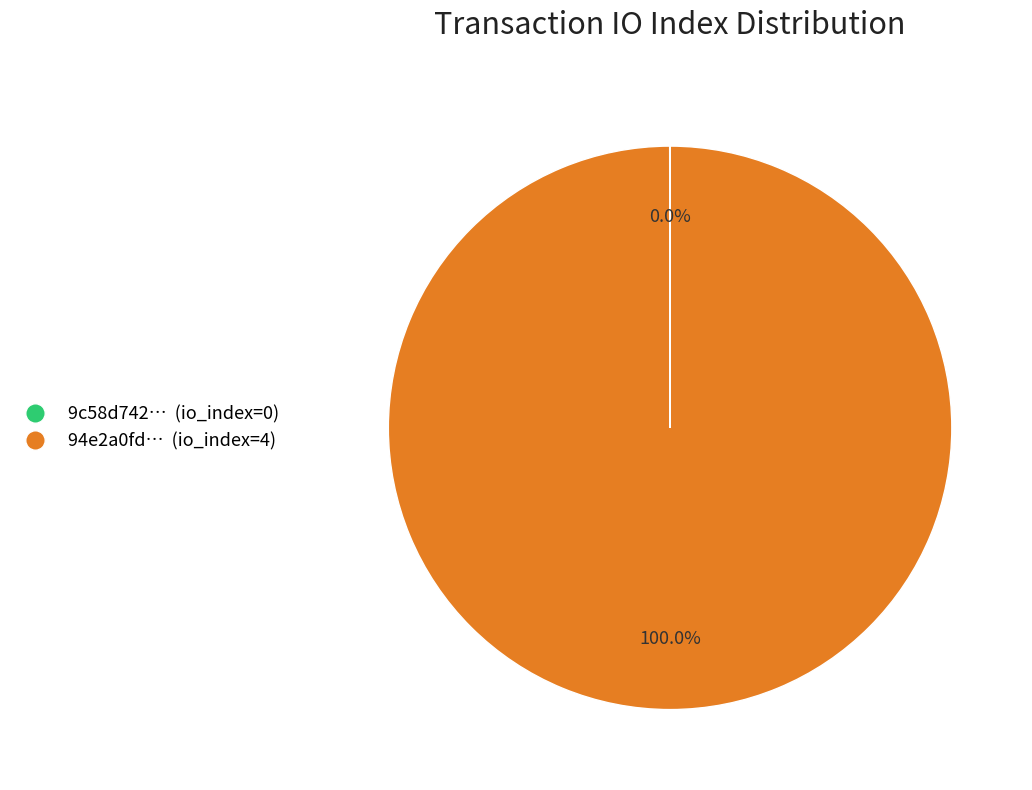

Does any single category account for the majority?

Yes